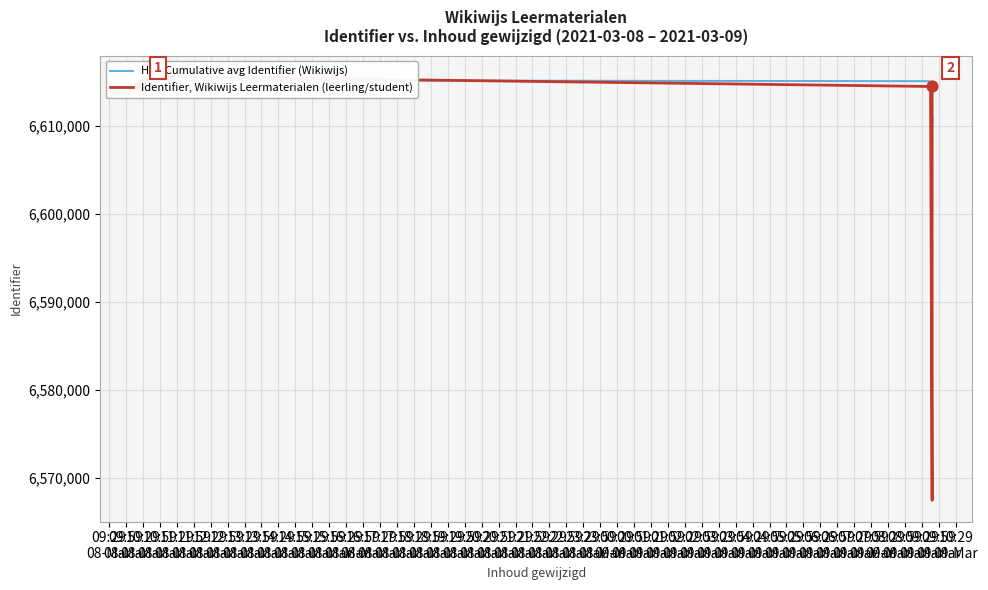

Which series has the largest total across all categories?

HPI: Cumulative avg Identifier (Wikiwijs)